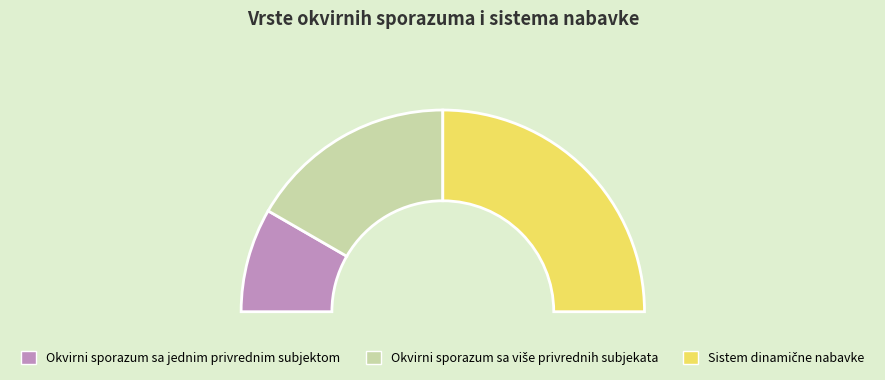

To the nearest percent, what is the average slice percentage?

33%